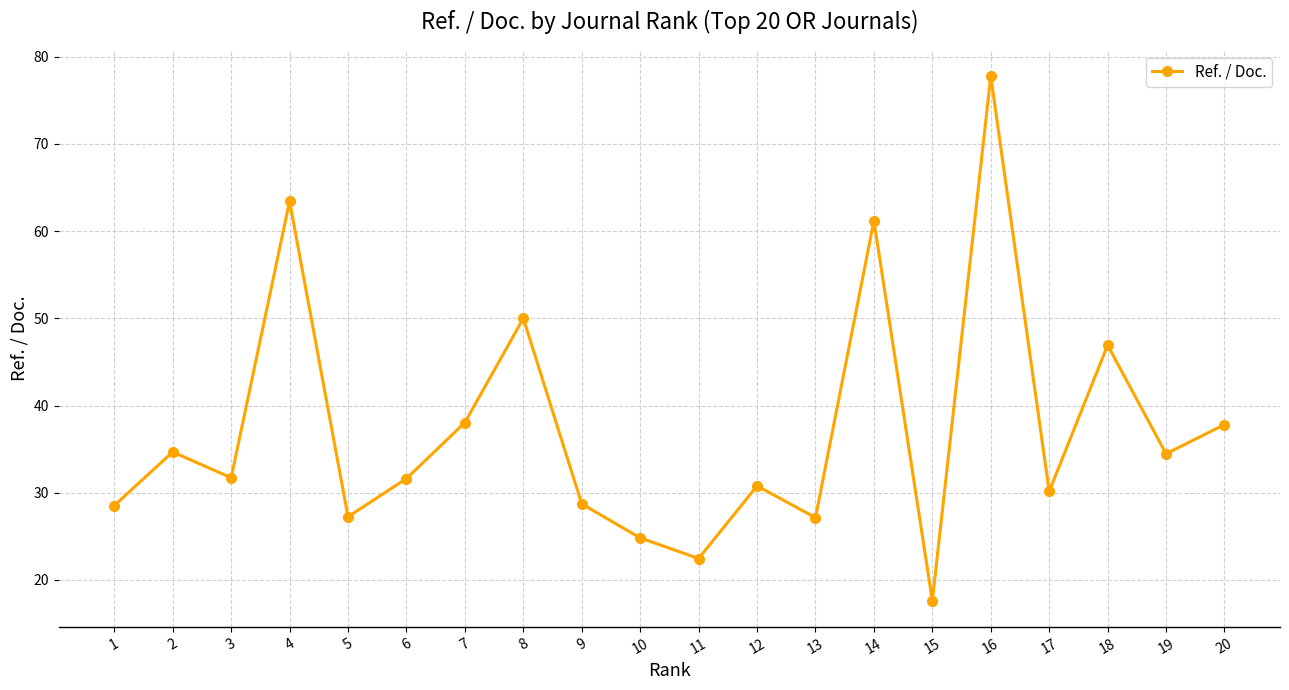

Read the value at 1.

28.5